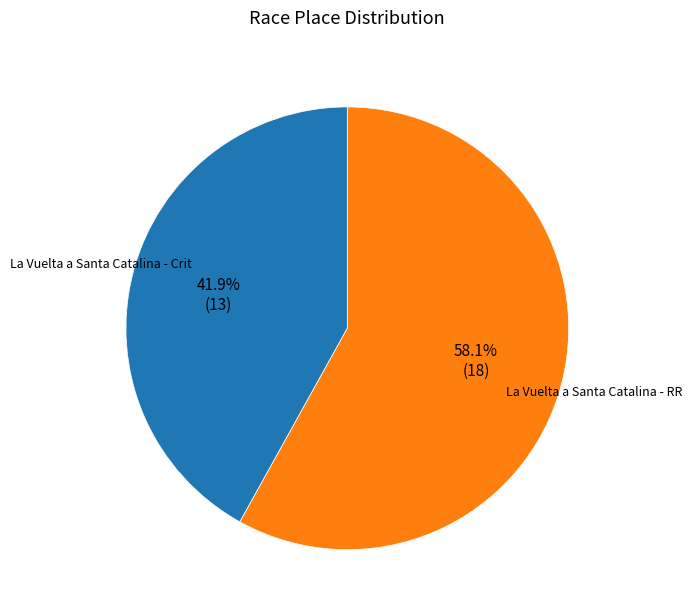

Is La Vuelta a Santa Catalina - RR the majority of the pie?

Yes